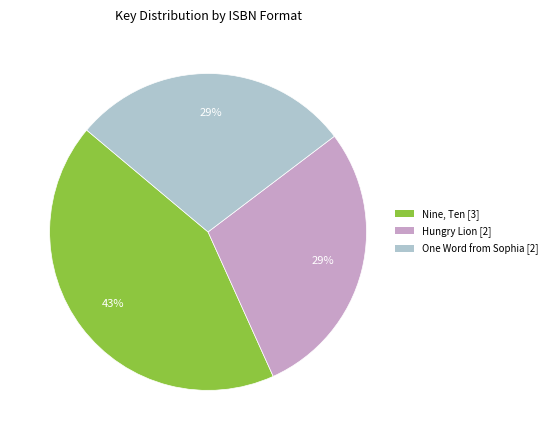

To the nearest percent, what is the difference between the largest and smallest slice percentages?

14%